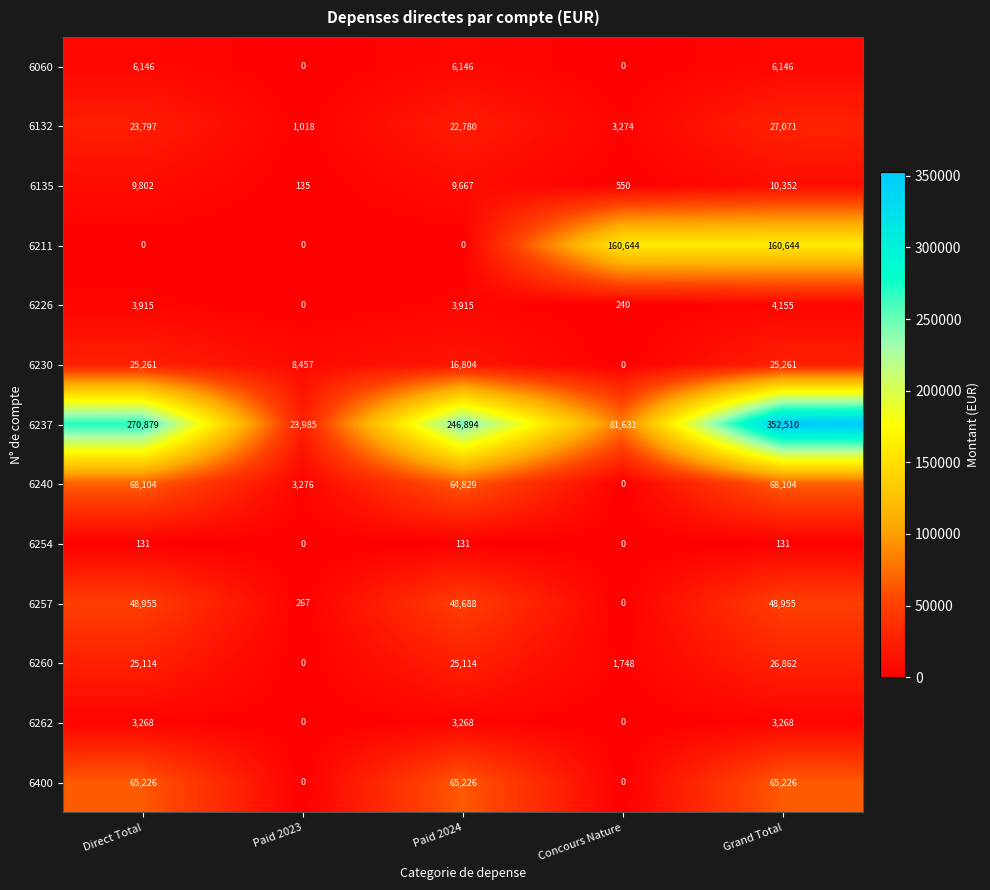

How many series are shown in this chart?

13